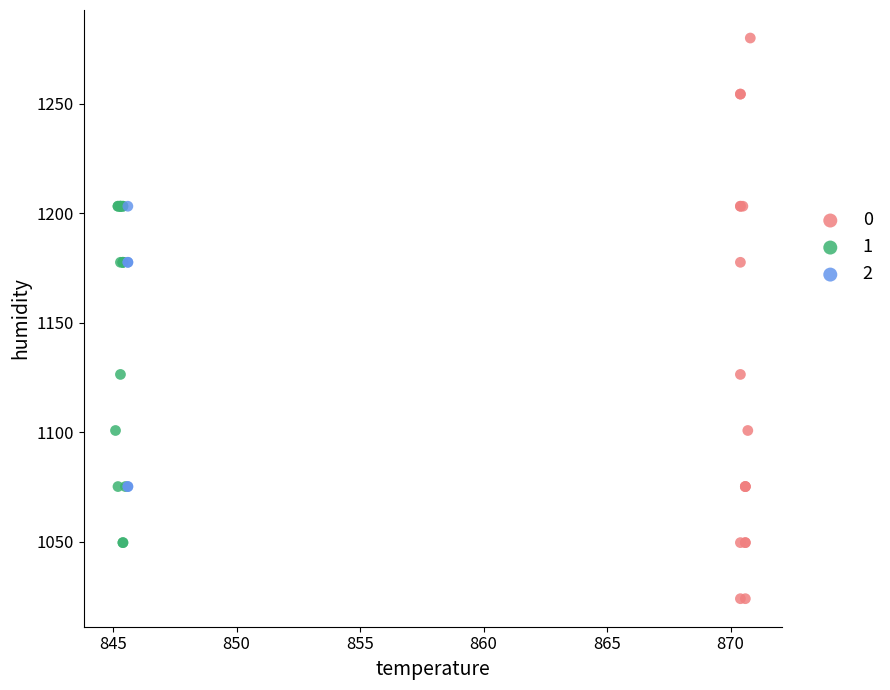

Which series has the largest Y range (max minus min)?

0